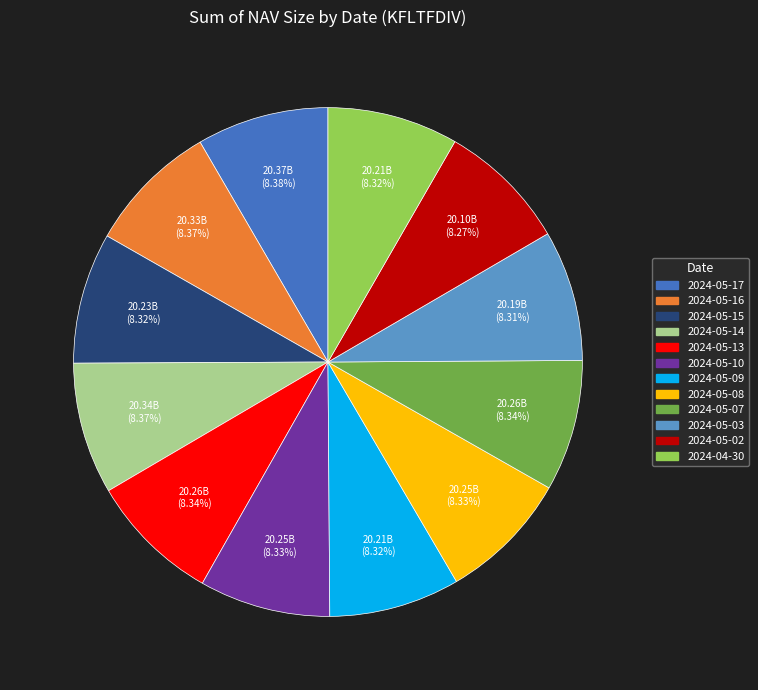

What portion of the pie excludes 2024-05-14?

91.6%